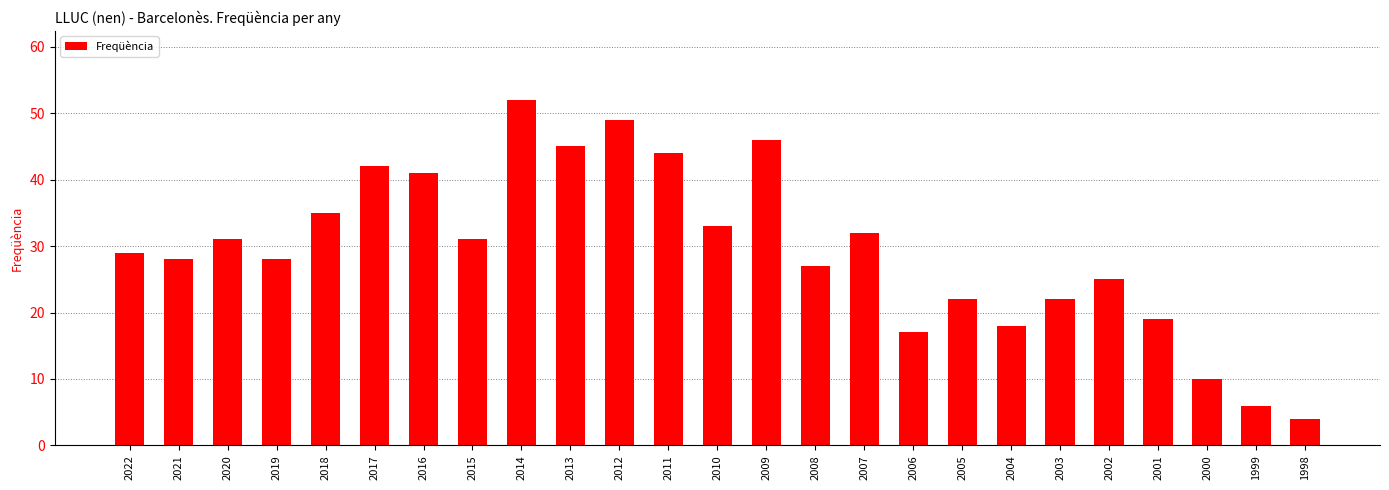

Which category has the highest value across all series?

2014